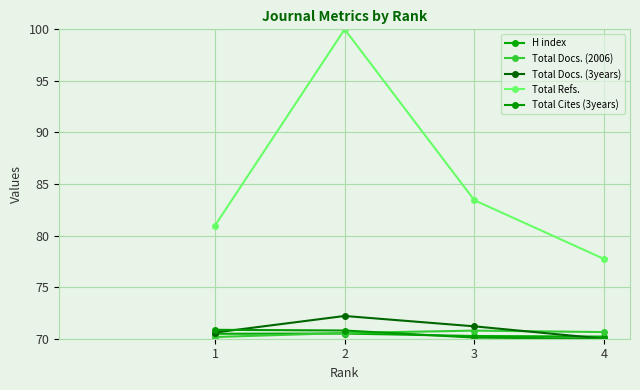

Reading left to right, extract all data points from this chart.

H index: 70.5	70.5	70.3	70.2
Total Docs. (2006): 70.2	70.6	70.8	70.6
Total Docs. (3years): 70.6	72.2	71.2	70.0
Total Refs.: 81.0	100.0	83.4	77.7
Total Cites (3years): 70.9	70.8	70.1	70.0